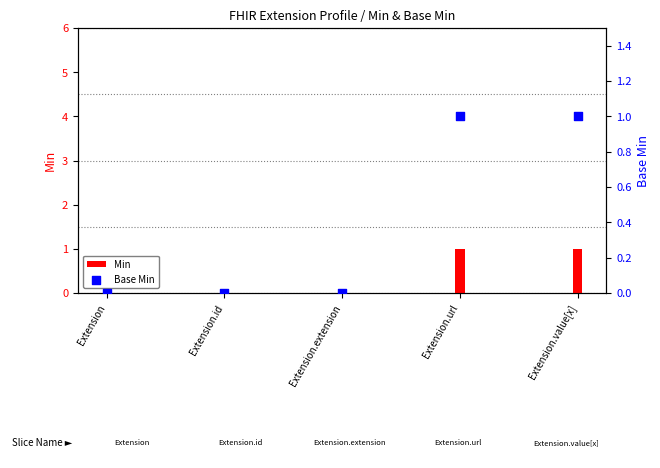

Which series has the largest Y range (max minus min)?

Min